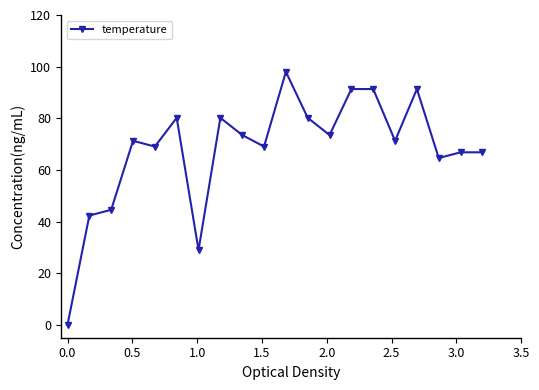

What is the value of the 2nd point from the left?

42.3